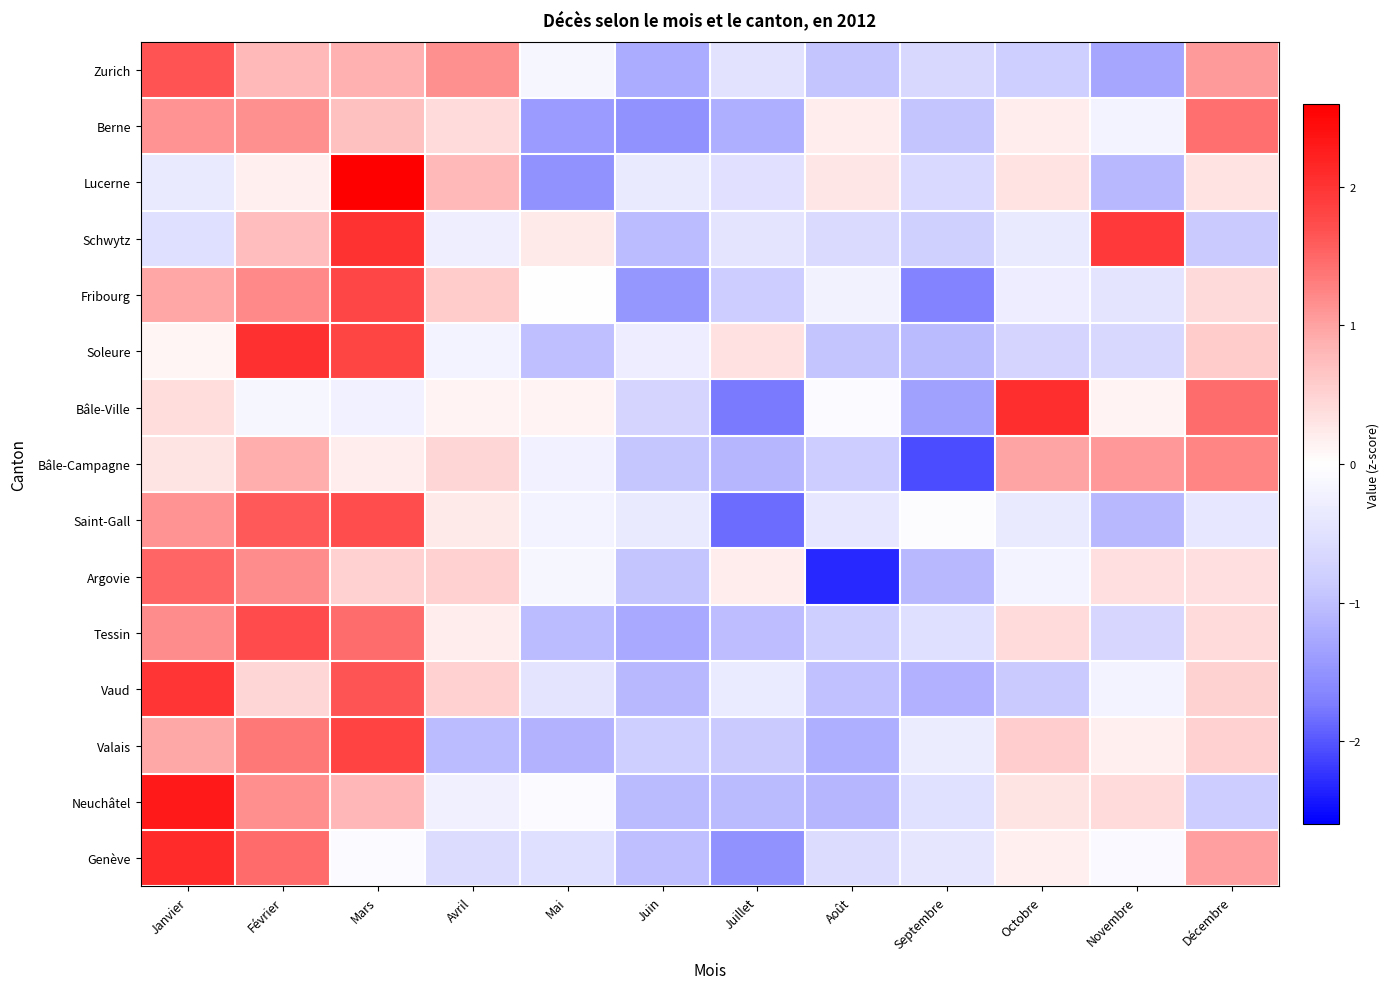

What is the total value across all series at Juillet?

-12.4